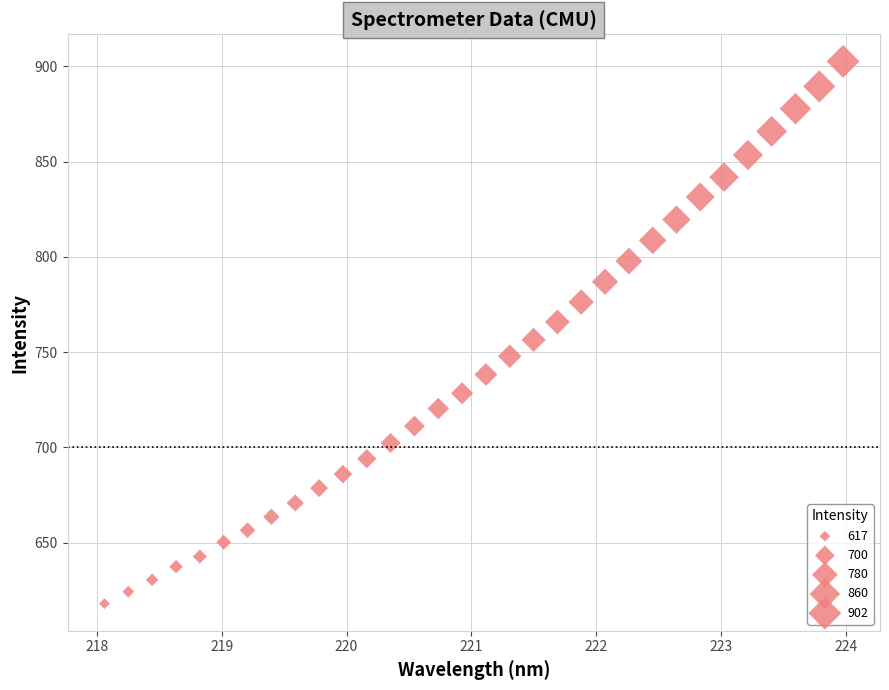

What is the range of X values (max minus min)?

5.9